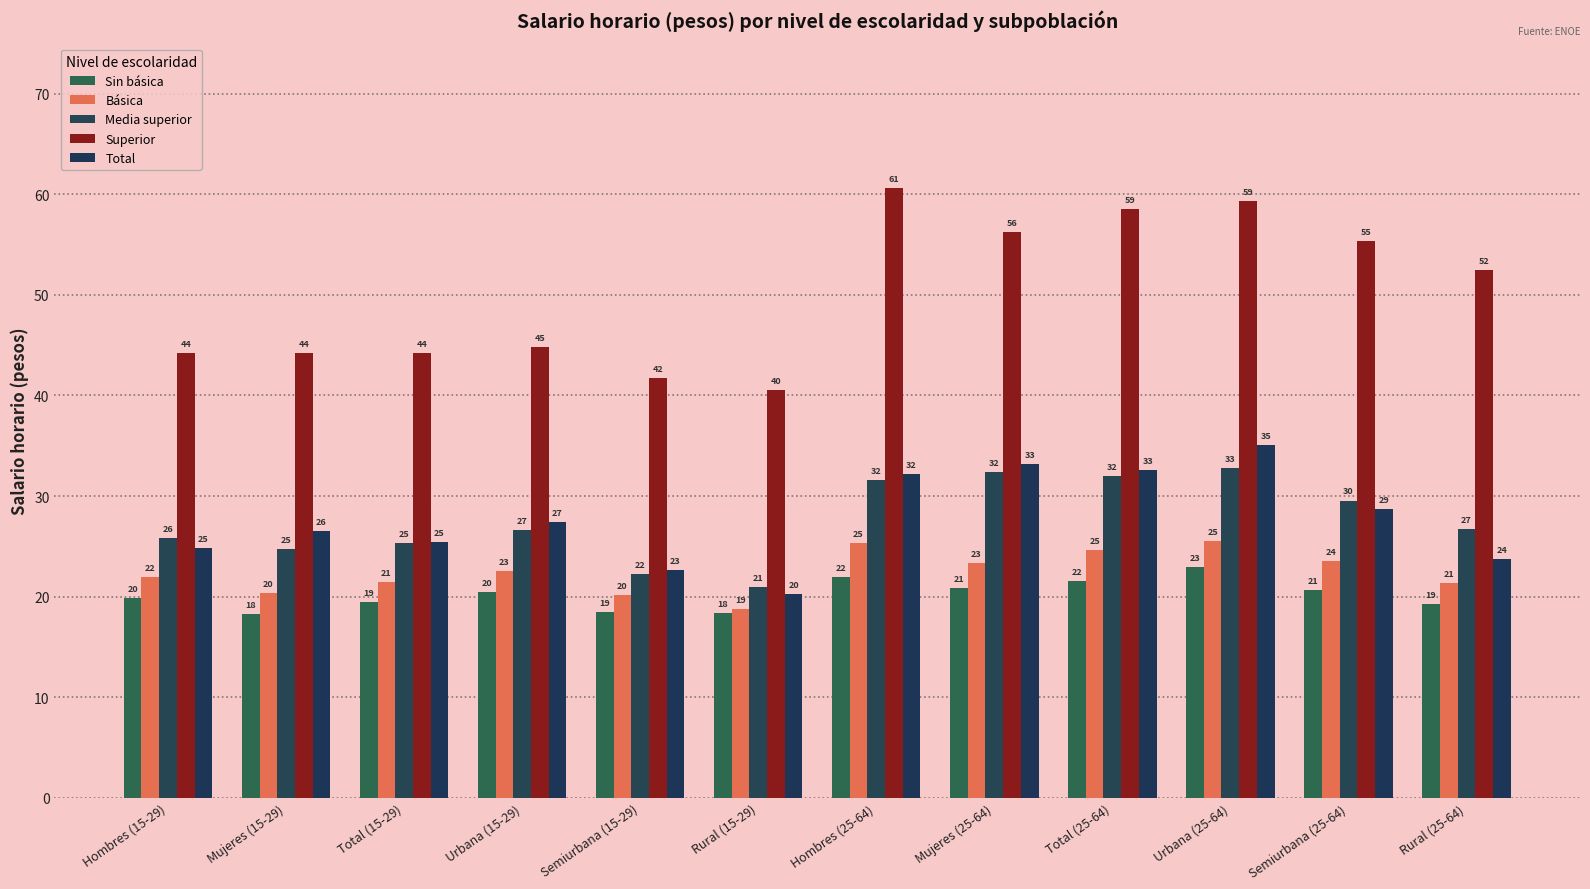

Are the bars horizontal?

No